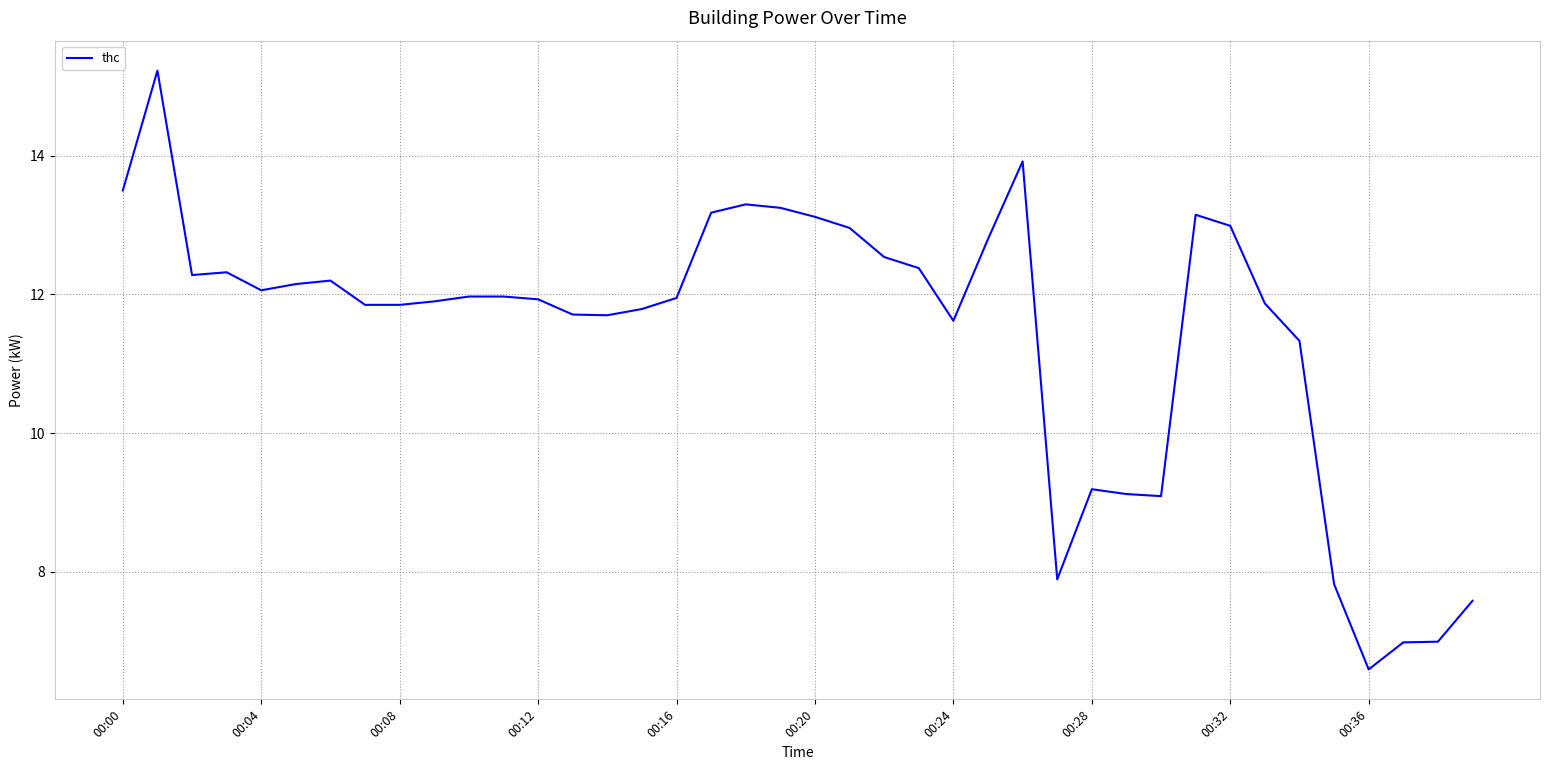

What is the greatest value displayed?

15.2